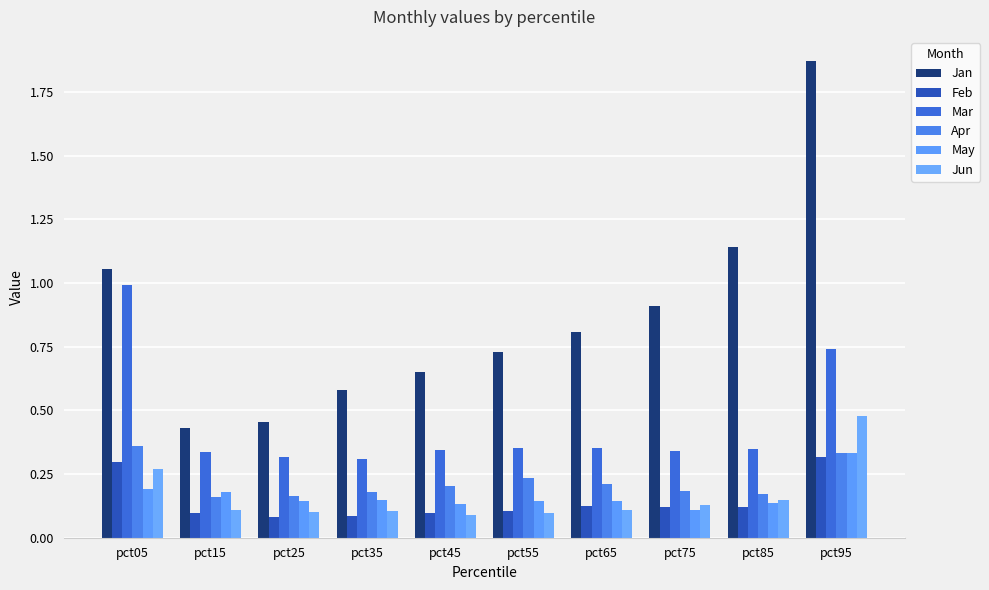

How many groups of bars are there?

10